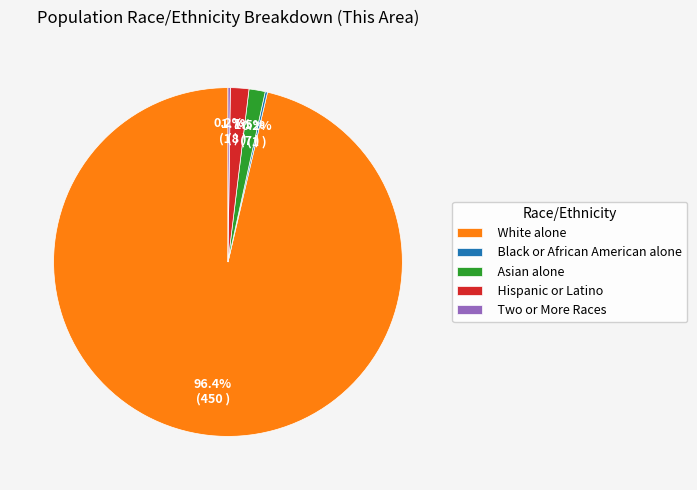

Is there any slice that represents more than half of the pie?

Yes